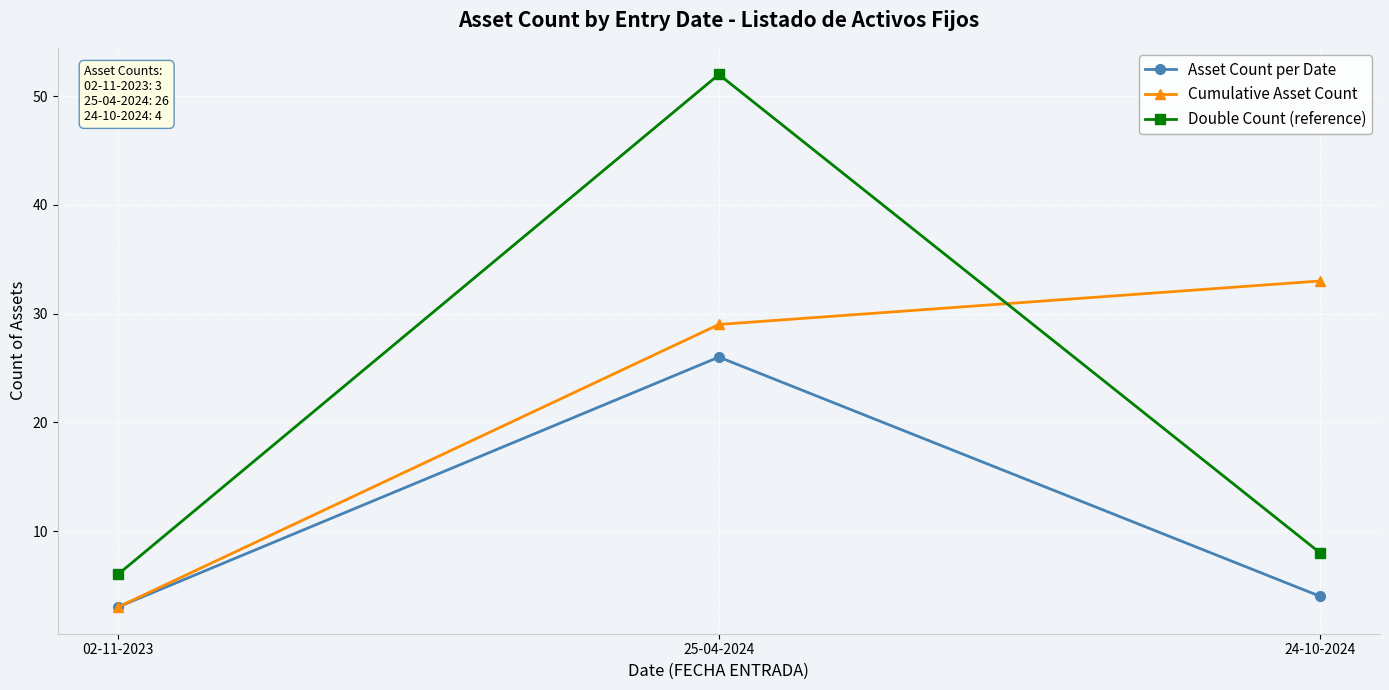

What is the label of the 1st point from the right?

24-10-2024